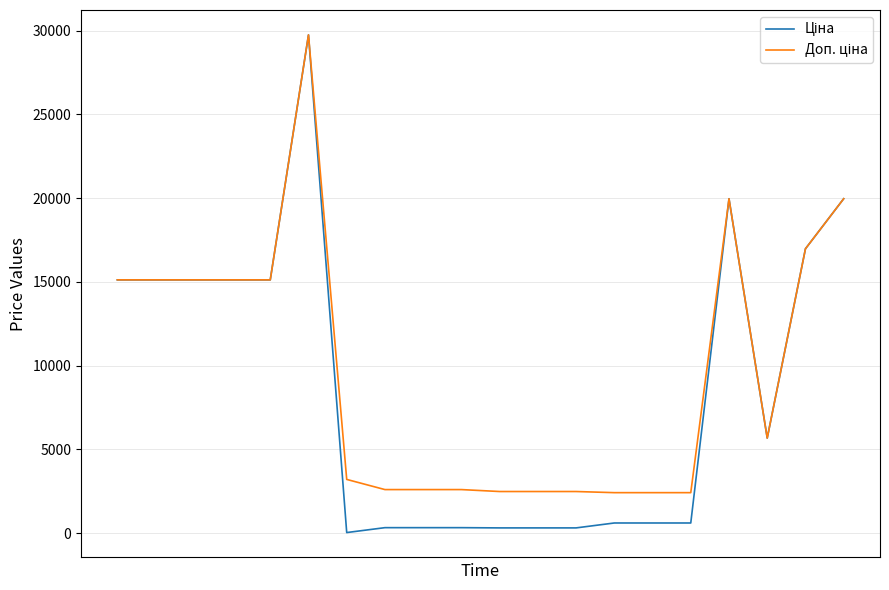

What is the difference between the maximum and minimum values in the Доп. ціна series?

27332.4